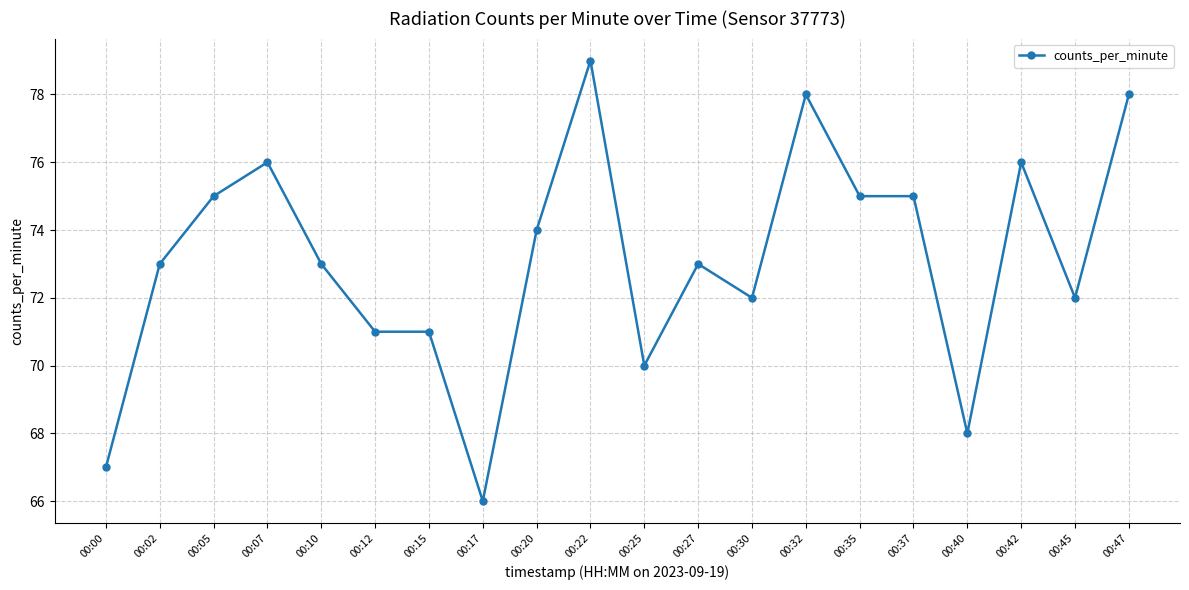

The value at 00:12 is 19. True or false?

False